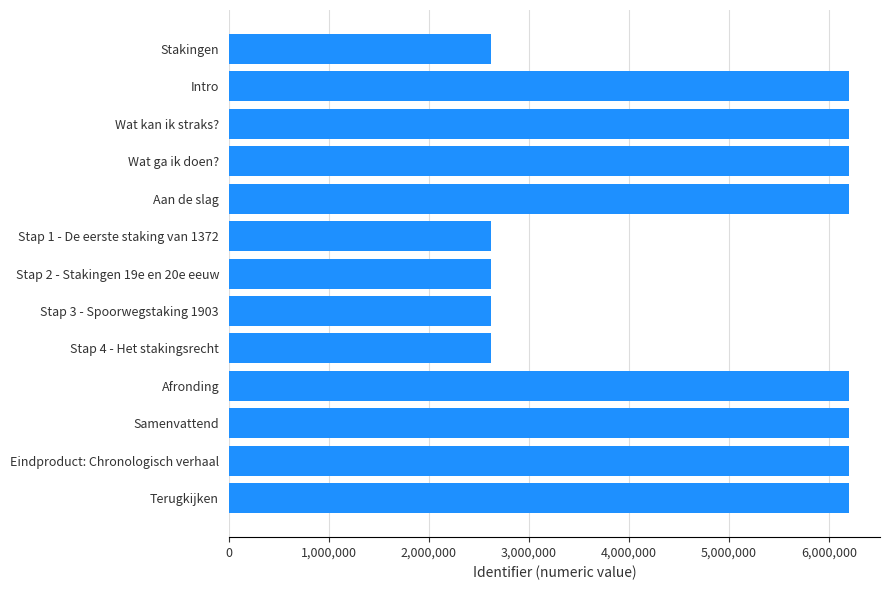

The value at Wat ga ik doen? is 6200226. True or false?

True